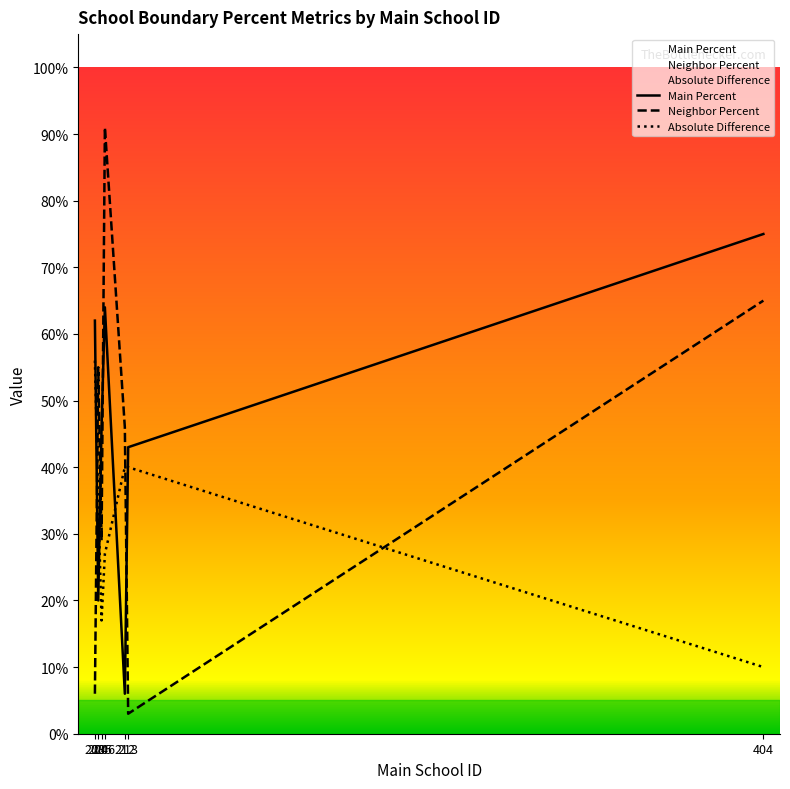

At which label is Neighbor Percent closest to 0?

213